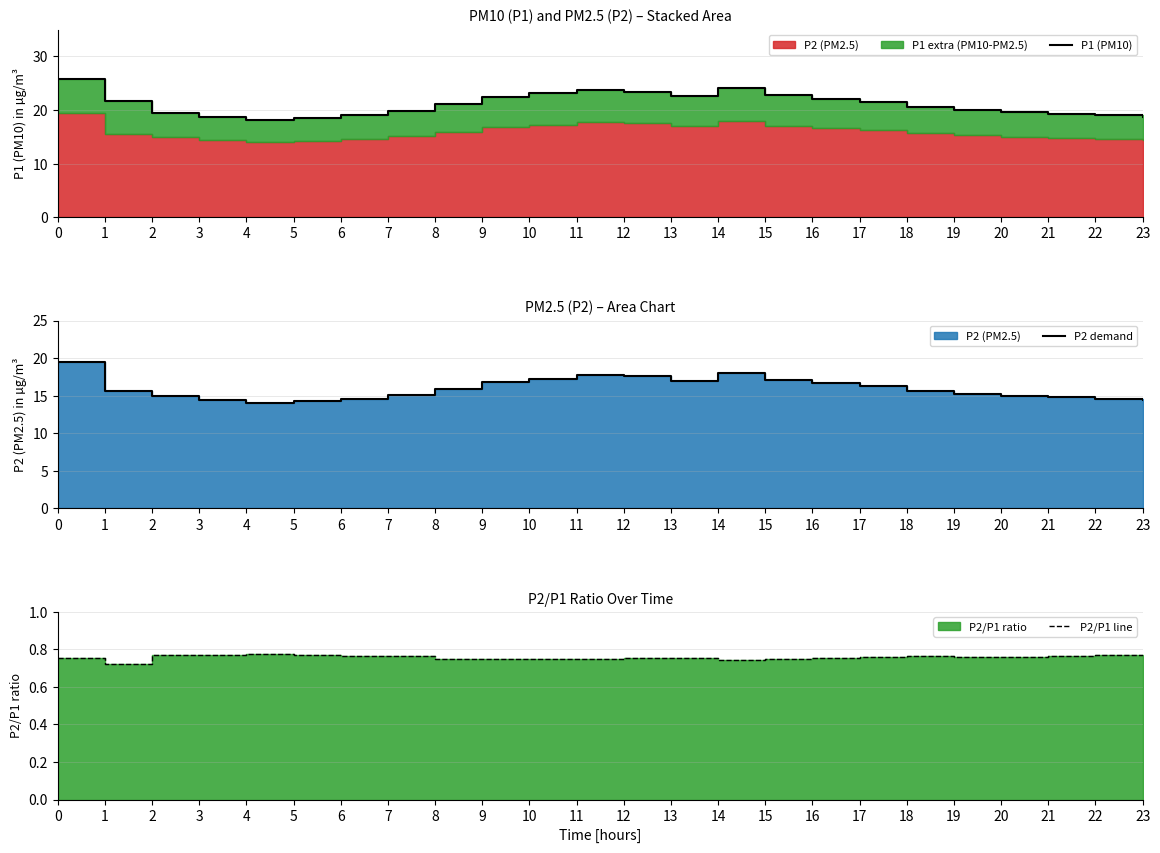

What is the difference between the maximum and second lowest values in the P1 (PM10) series?

7.3